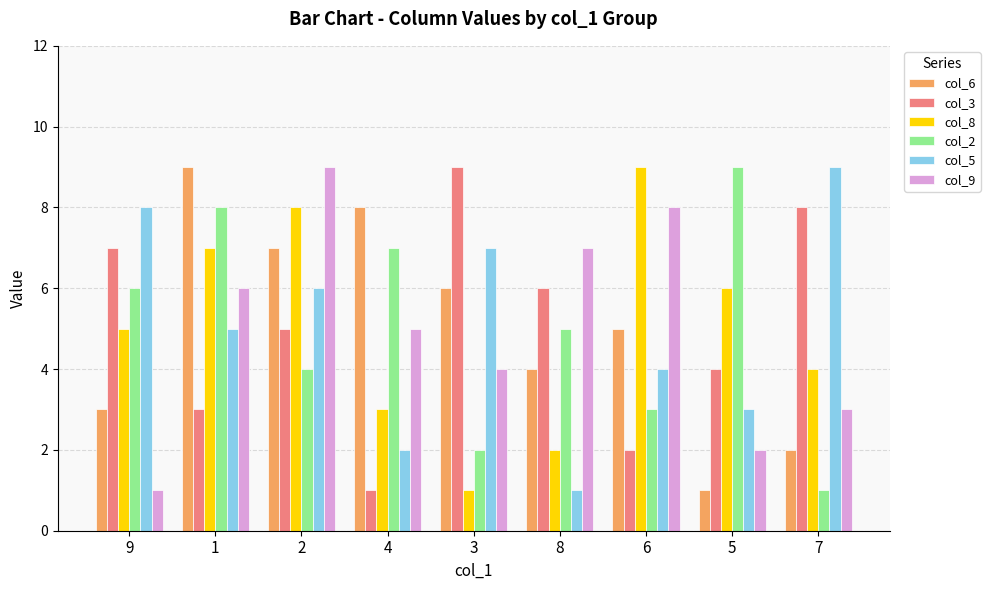

What is the difference between the col_3 values at 7 and 1?

5